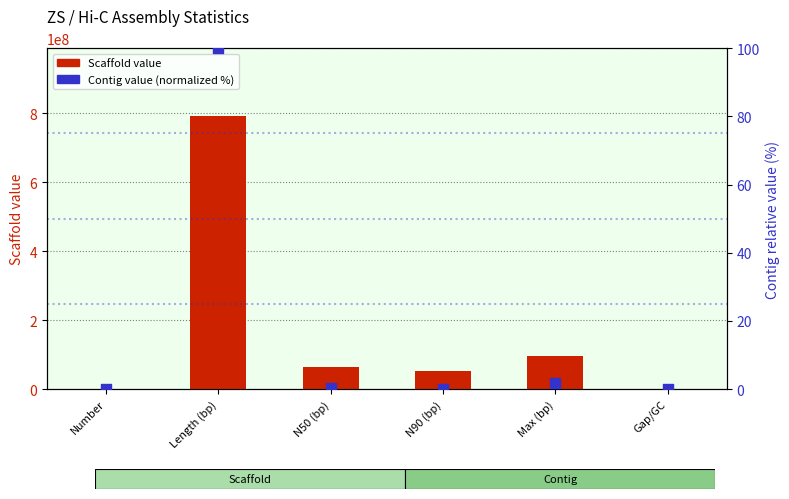

Which series reaches the minimum Y coordinate?

Contig value (normalized)